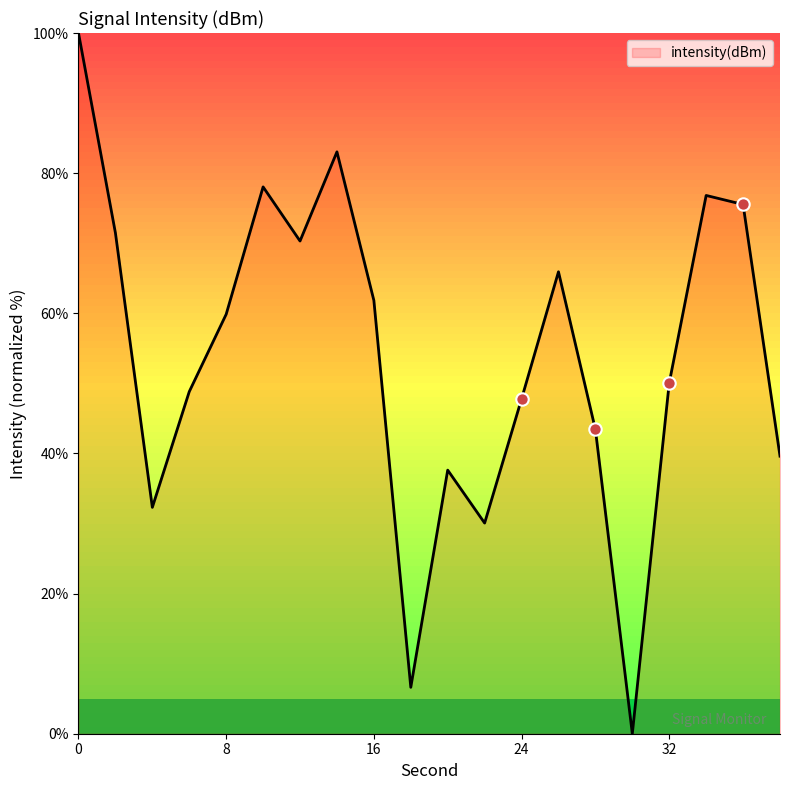

What is the greatest value displayed?

100.0